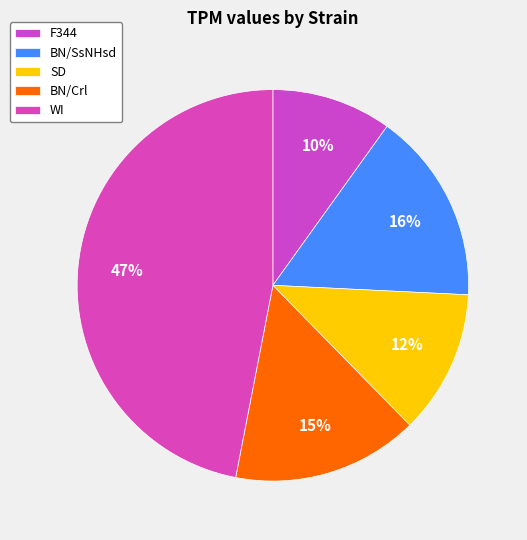

How many segments does this pie chart have?

5